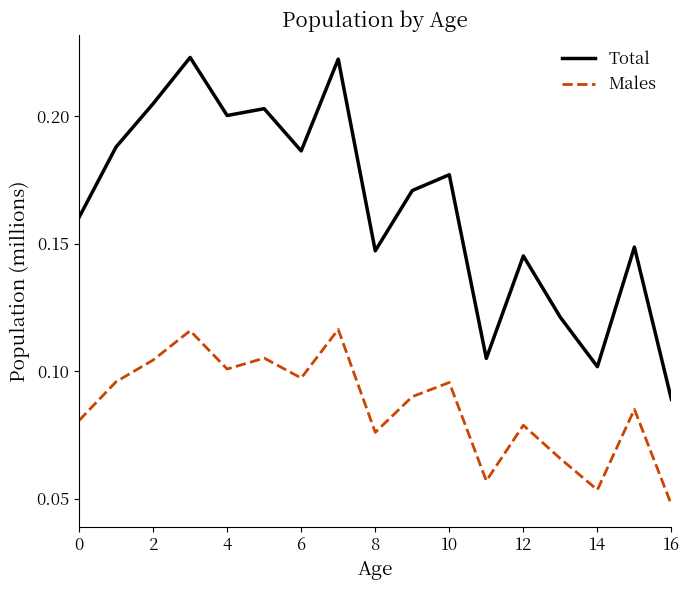

True or false: Males and Total intersect in this chart.

False